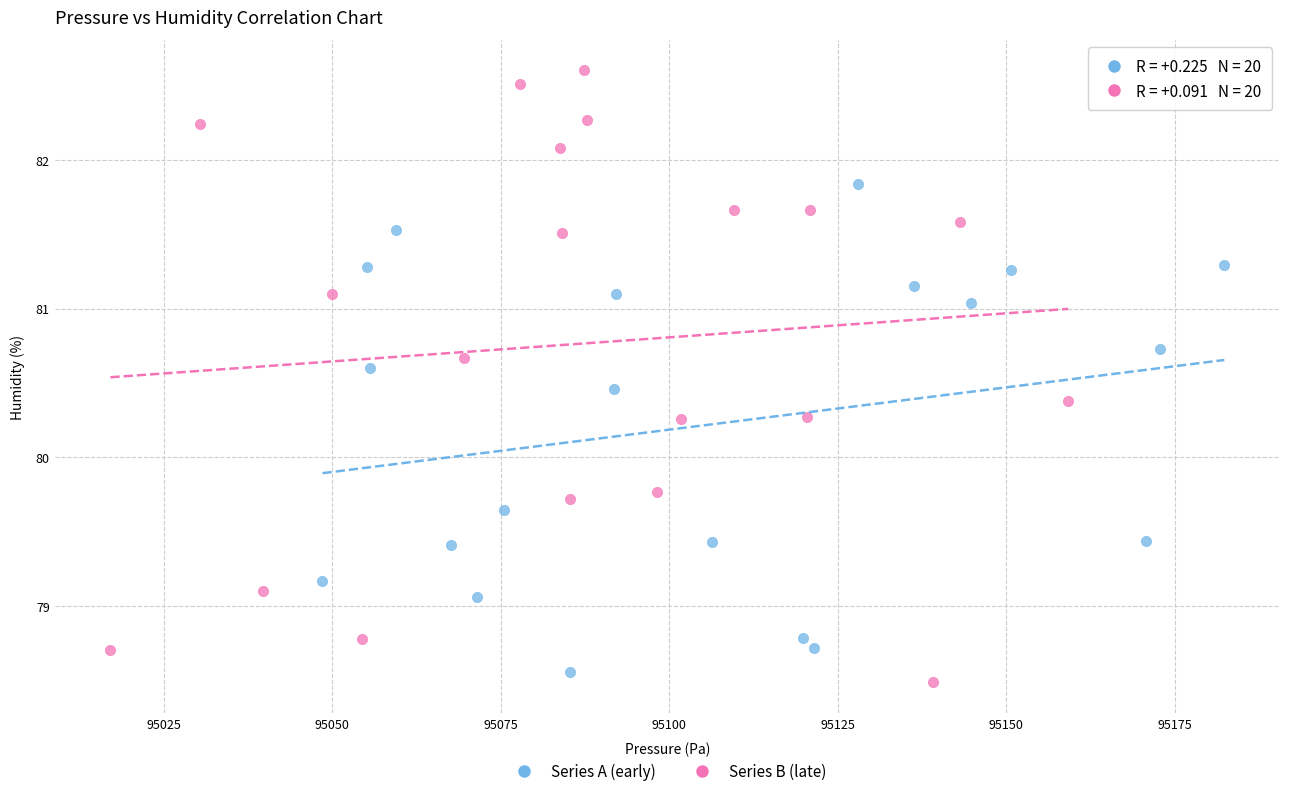

Which series has the widest spread of Y values?

Series B (late)